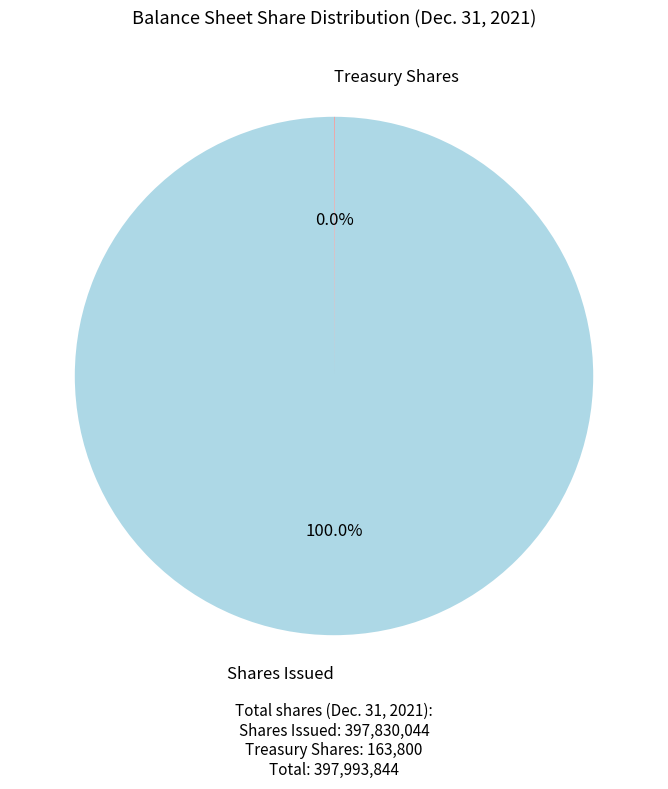

Is there a majority slice in this chart?

Yes